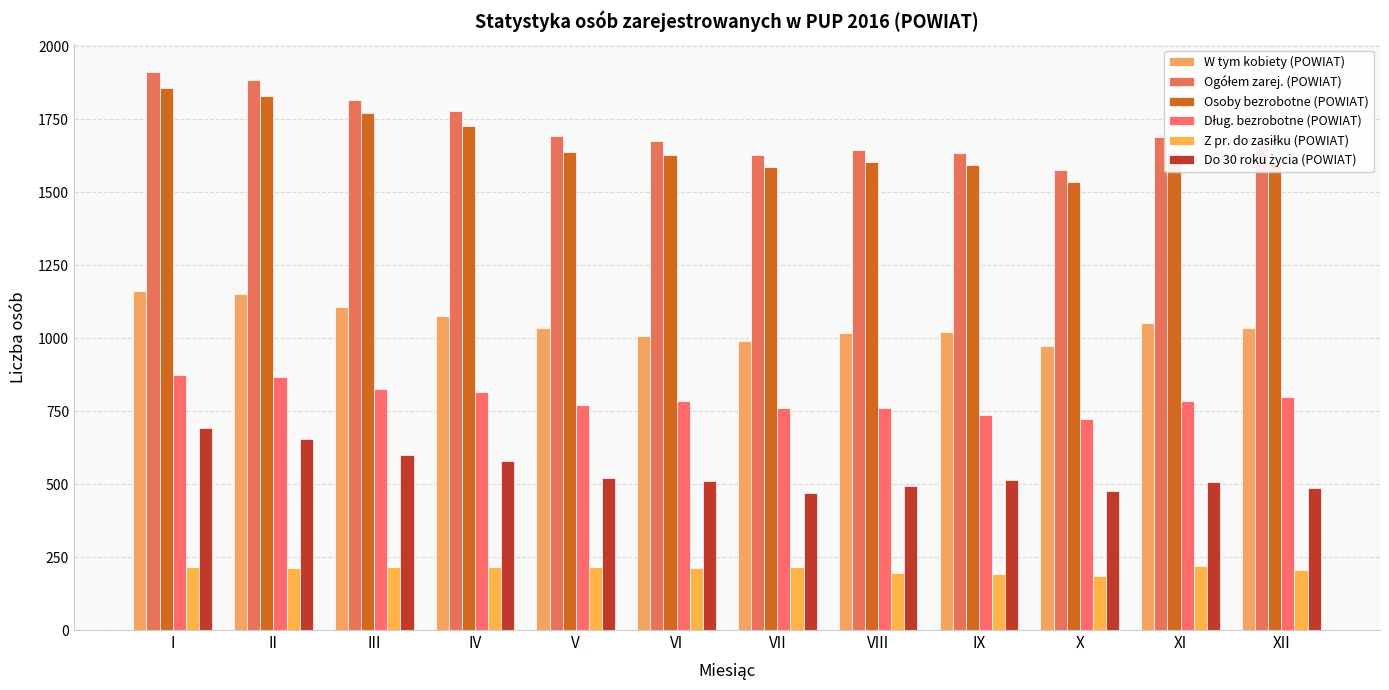

What is the value of the Z pr. do zasiłku (POWIAT) bar at the 12th from the left?

205